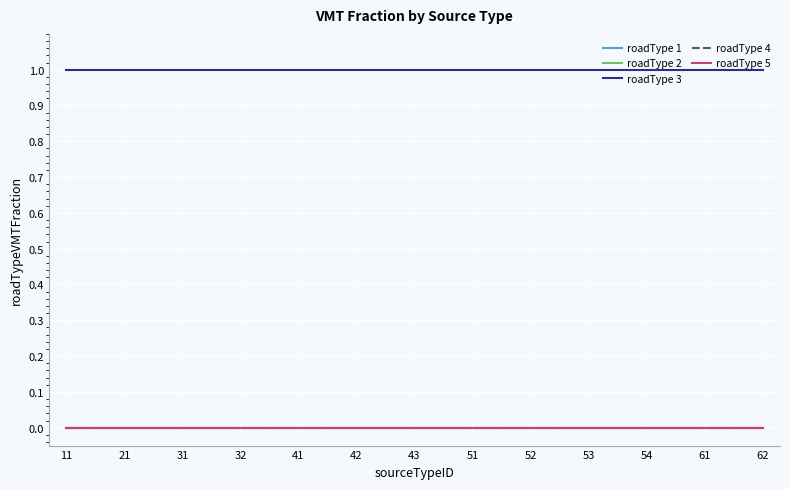

Which series has the largest total across all categories?

roadType 3